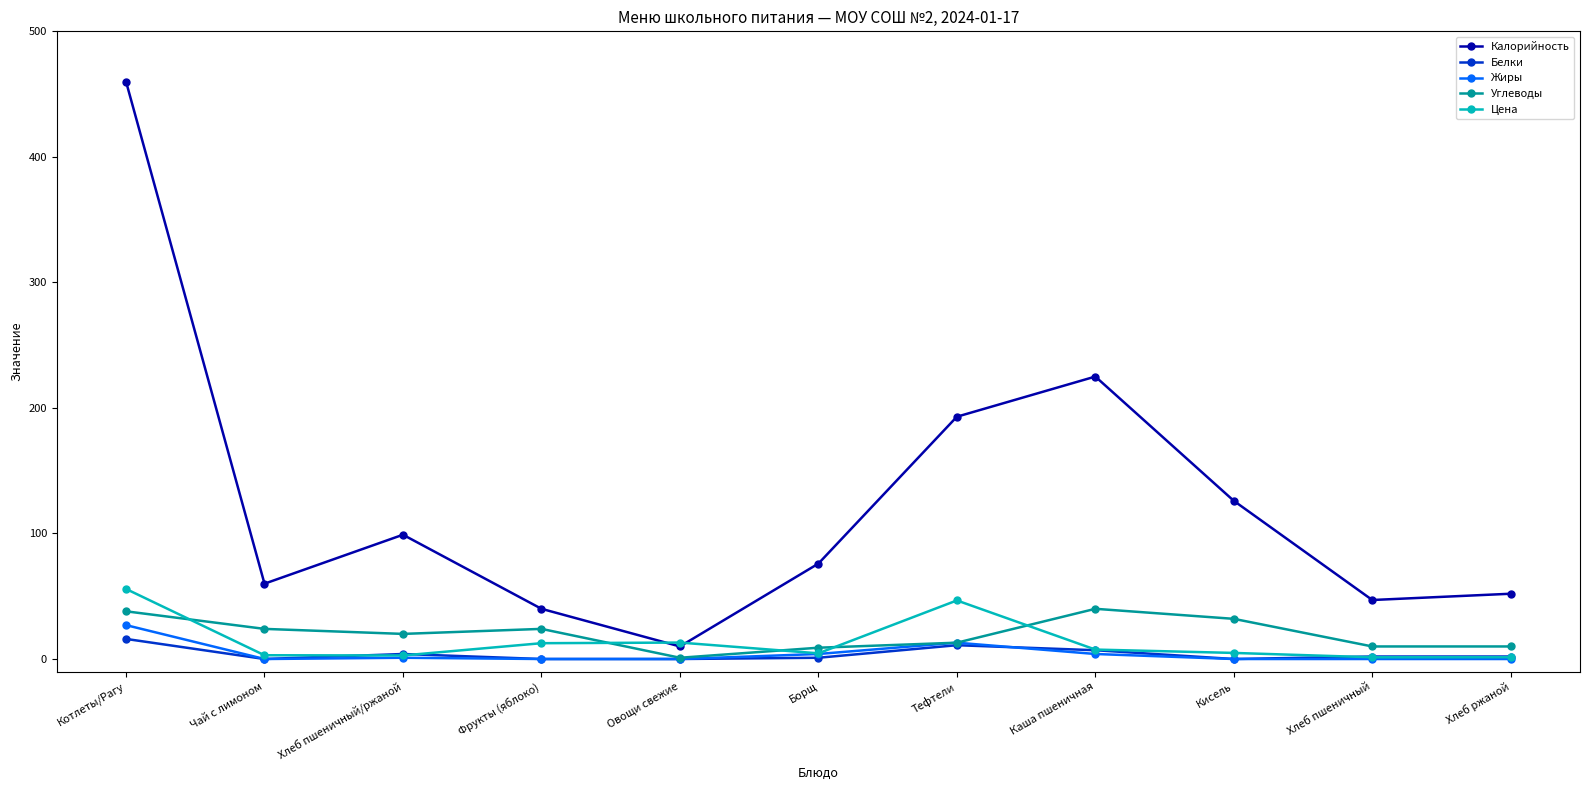

Is the value of Жиры at Хлеб пшеничный greater than the value of Цена at Кисель?

No